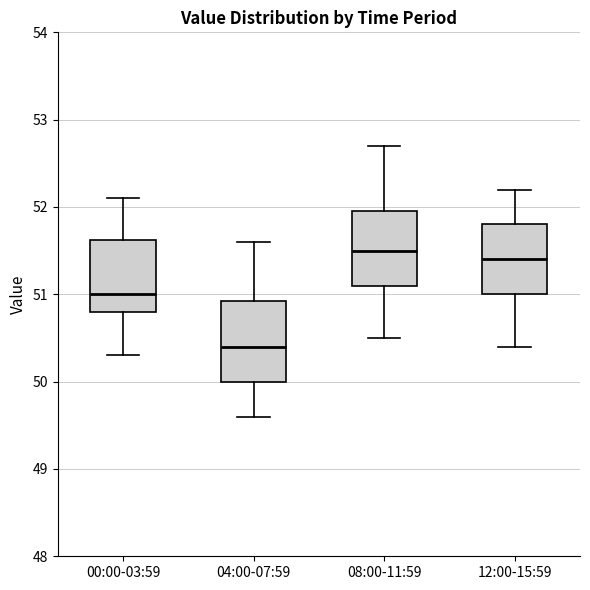

Reading left to right, transcribe this box plot: for each box, give where its median line is, the range the box spans, and where its two whiskers end, as read against the y-axis. The values are not printed on the chart, so give them approximately, as read against the axis.

00:00-03:59: median 51.0, box 50.8 to 51.6, whiskers 50.3 to 52.1
04:00-07:59: median 50.4, box 50.0 to 50.9, whiskers 49.6 to 51.6
08:00-11:59: median 51.5, box 51.1 to 52.0, whiskers 50.5 to 52.7
12:00-15:59: median 51.4, box 51.0 to 51.8, whiskers 50.4 to 52.2